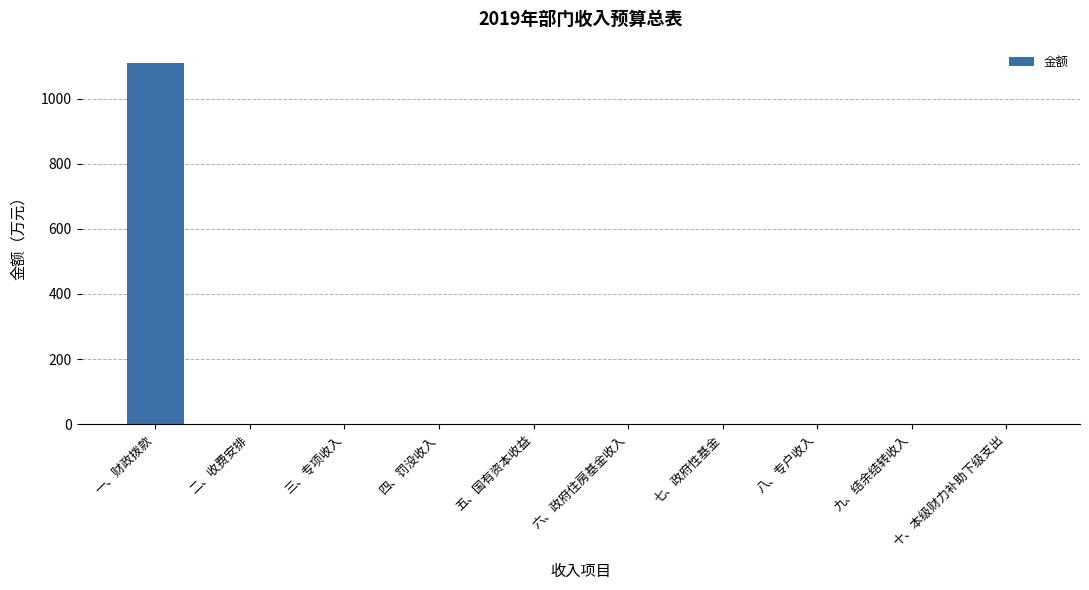

Which category has the highest value across all series?

一、财政拨款